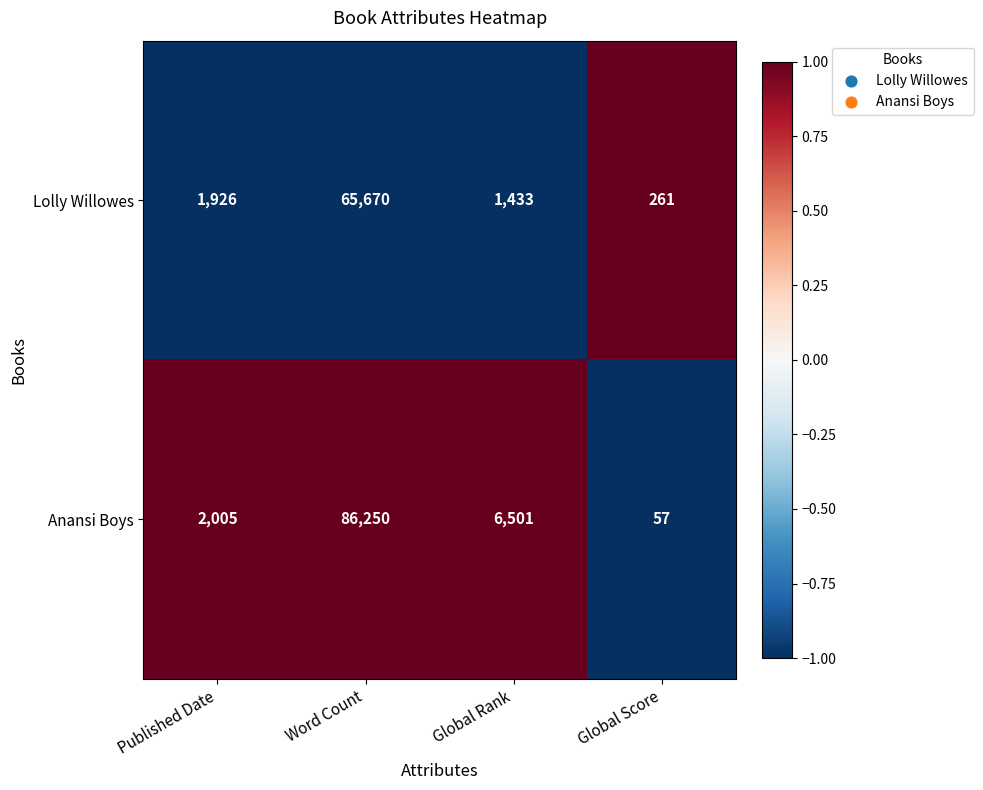

Which series has the largest range (max minus min)?

Anansi Boys